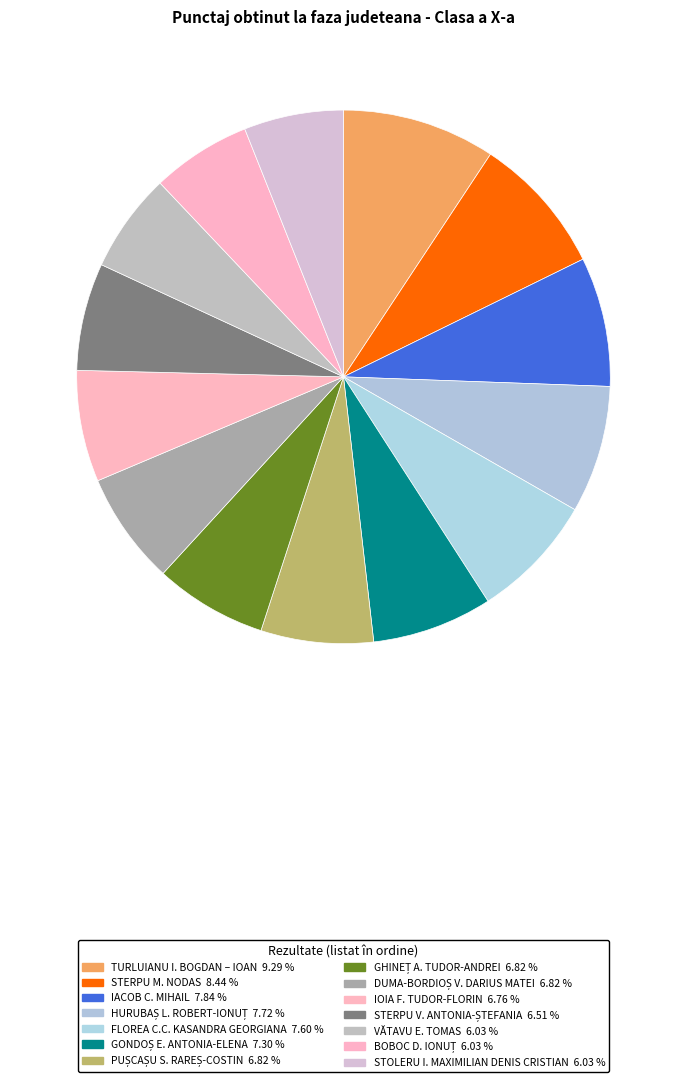

Is it true that STOLERU I. MAXIMILIAN DENIS CRISTIAN is 6% of the pie?

True